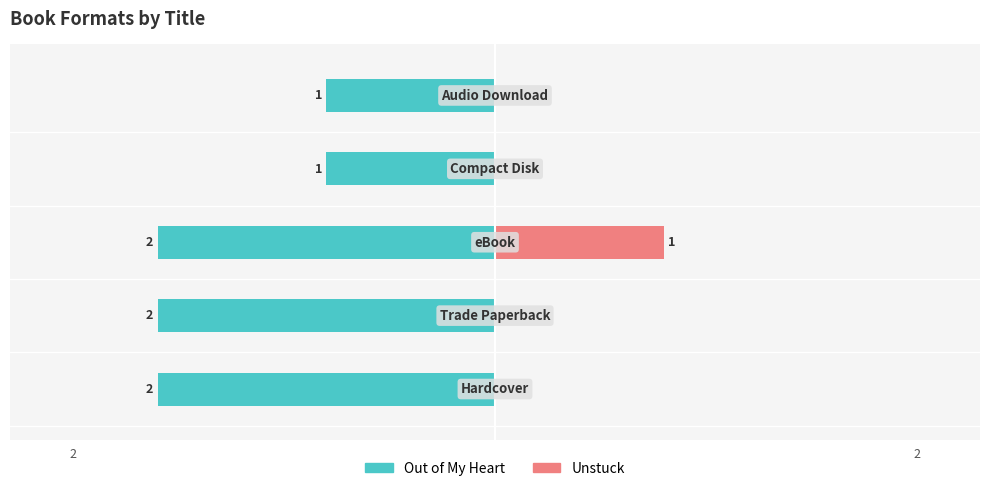

Is it true that Unstuck equals -20 at 4?

False